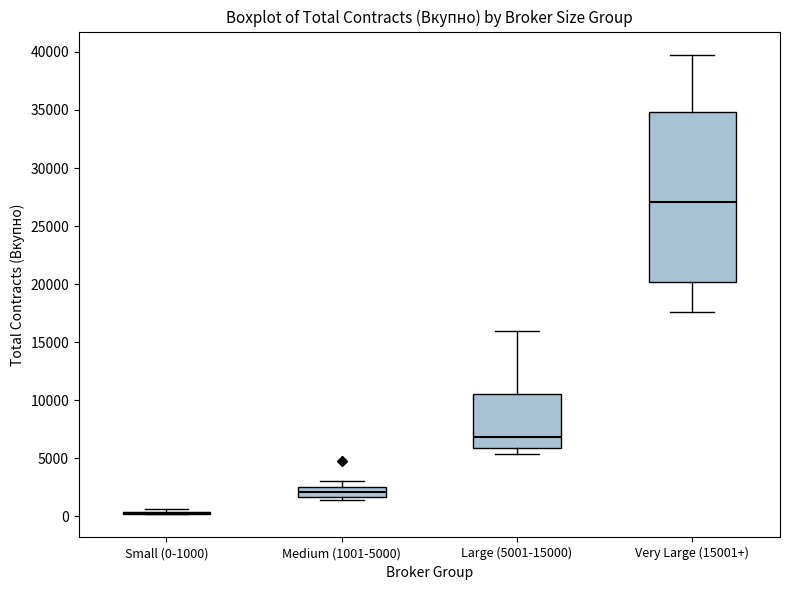

Comparing the boxes themselves (not the whiskers), which one is the tallest?

Very Large (15001+)